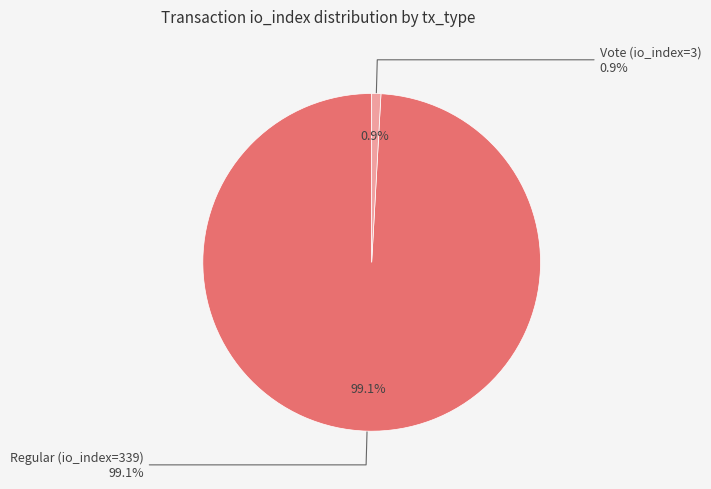

Which slice represents more than half of the pie?

Regular (io_index=339)